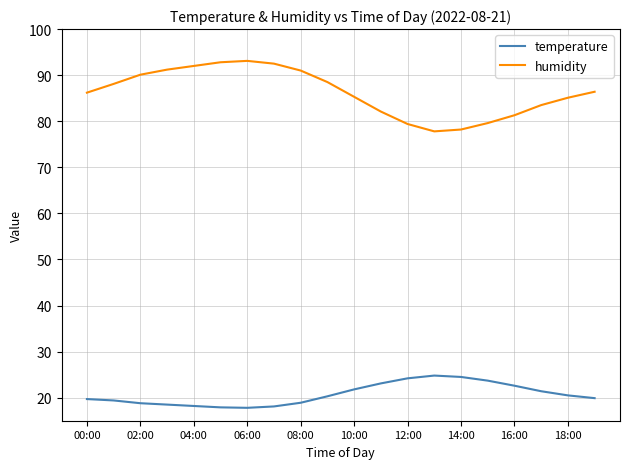

Which series has the widest spread of values?

humidity